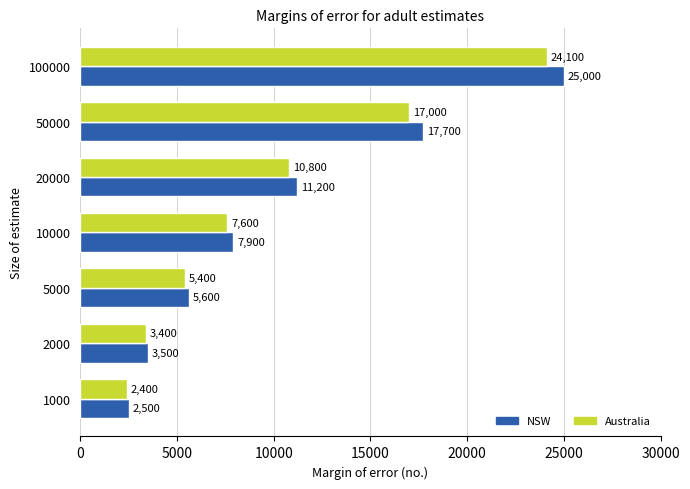

The value of Australia at 50000 is 22656. True or false?

False